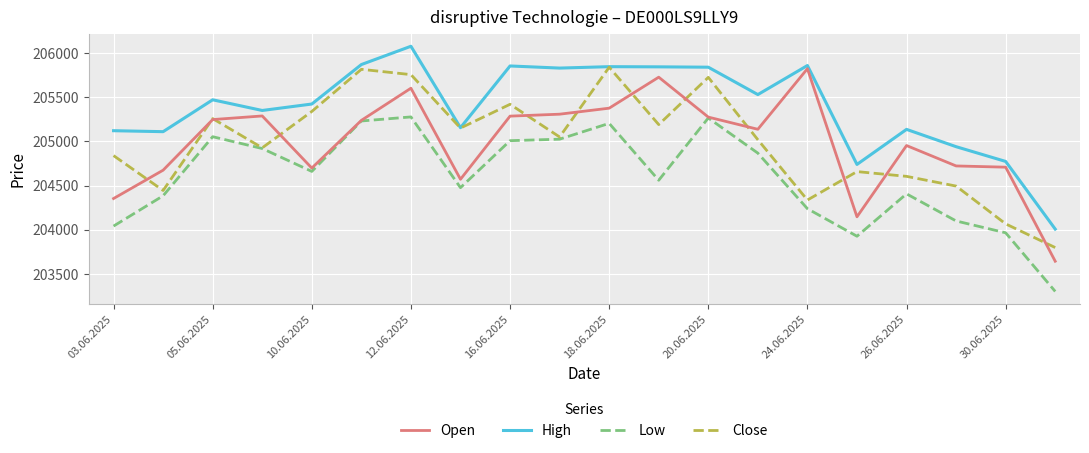

True or false: Low and High intersect in this chart.

False